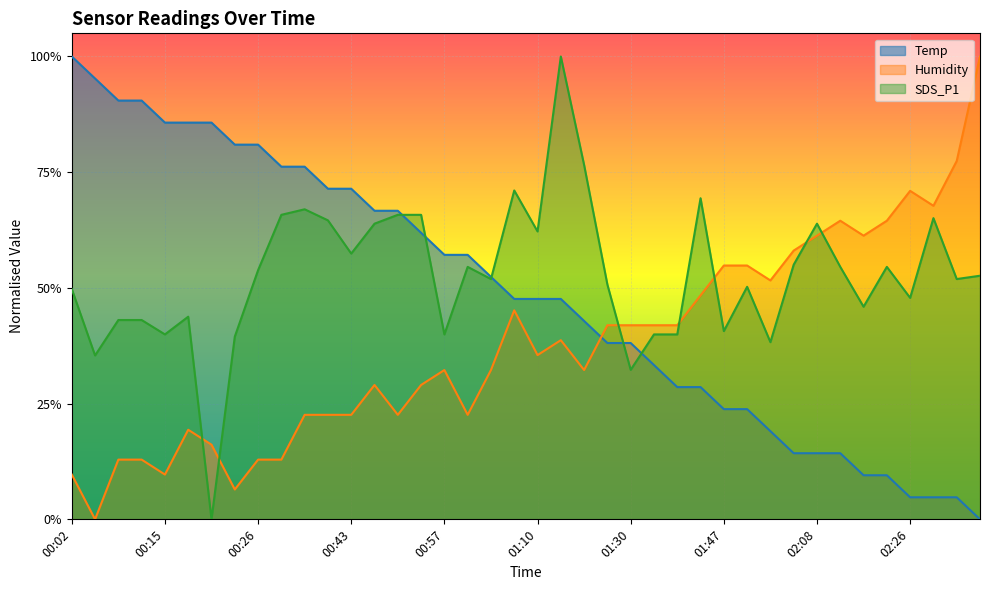

What is the value of the Humidity point at the 28th from the left?

0.5